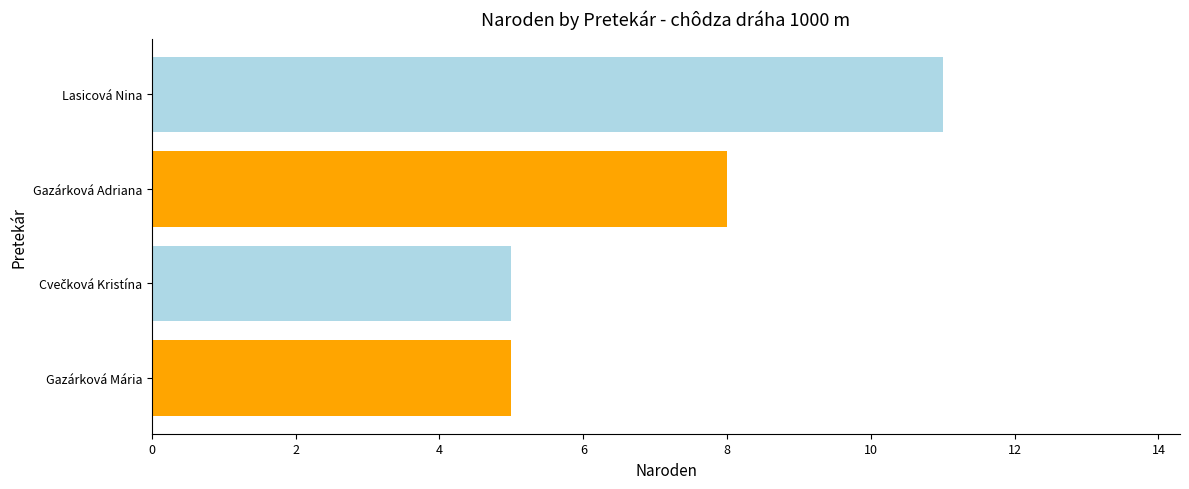

What is the average value?

7